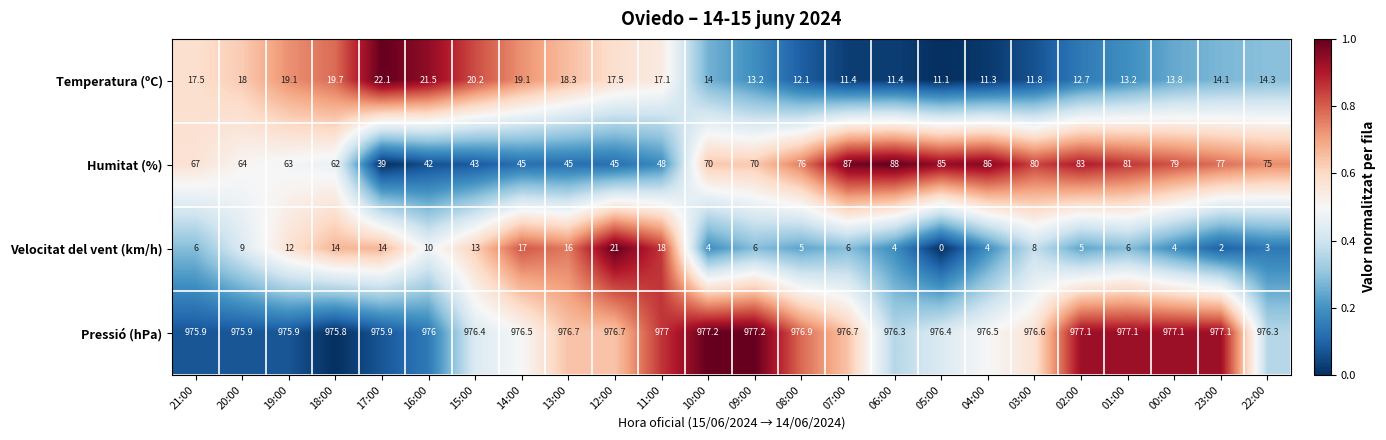

The value of Velocitat del vent (km/h) at 08:00 is 5.0. True or false?

True